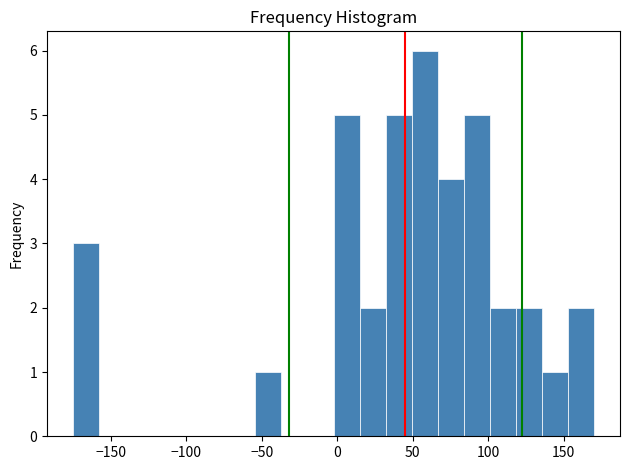

Read against the x-axis, roughly where is the centre of the tallest bar?

60